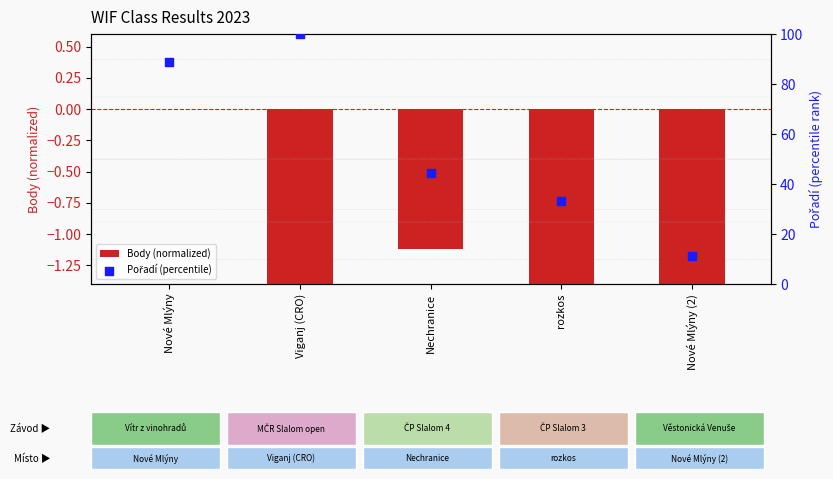

At how many categories does at least one series exceed 98?

1